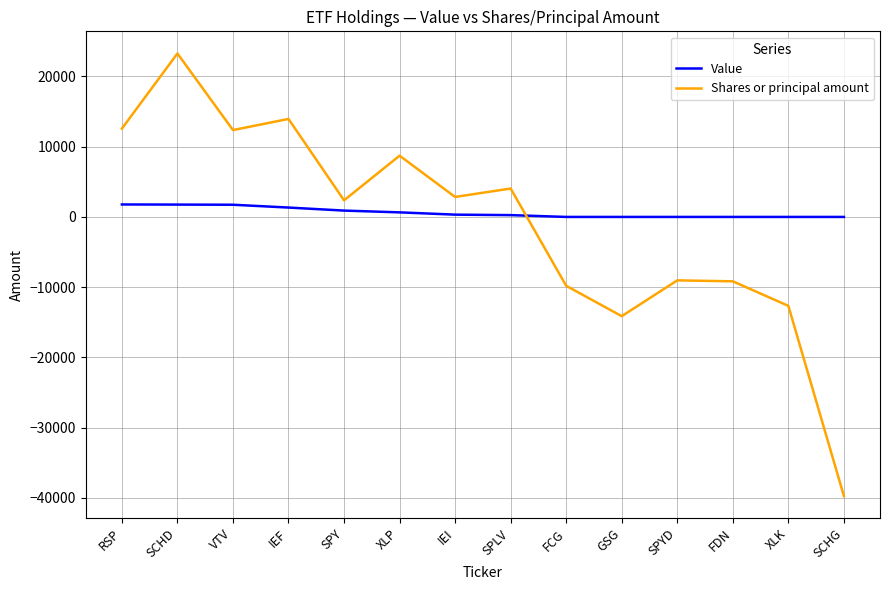

What are all the series names shown in the legend?

Value, Shares or principal amount